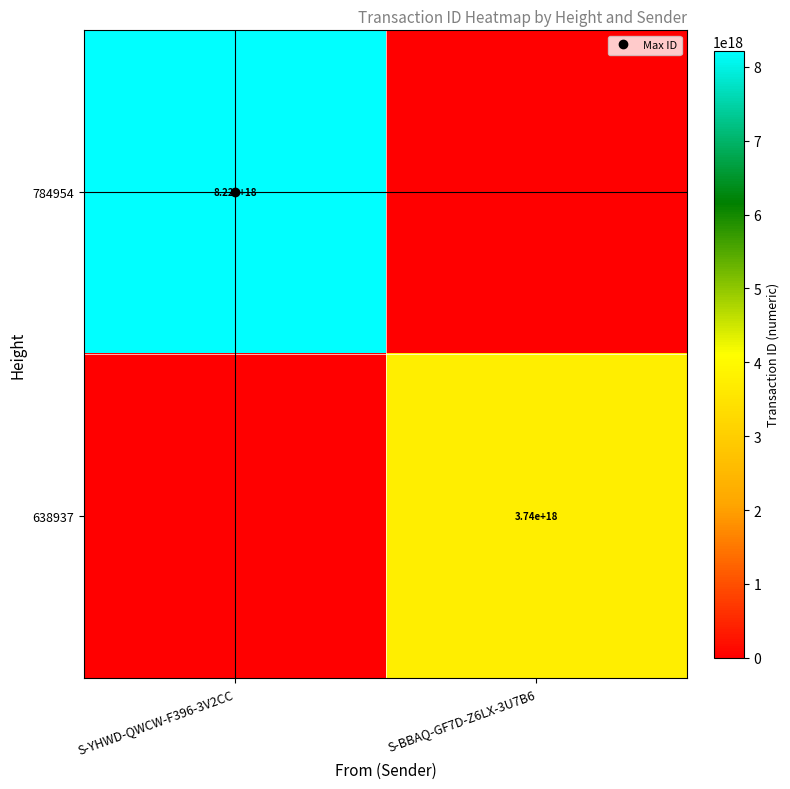

List the series in order of their overall mean, highest first.

784954, 638937